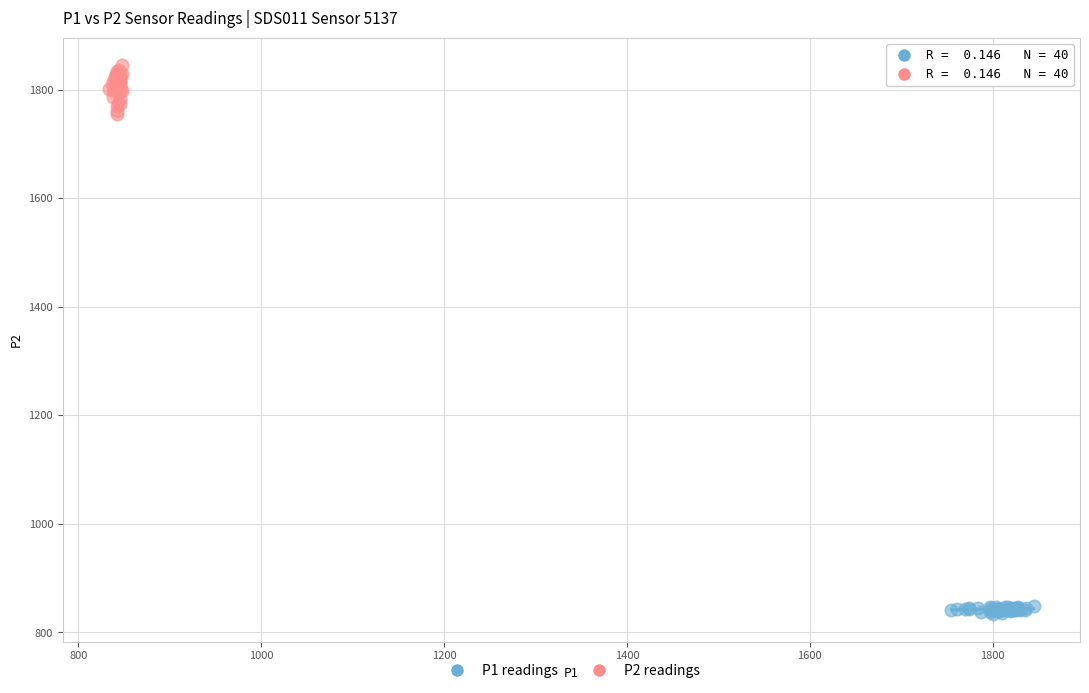

What are all the series names shown in the legend?

P1 readings, P2 readings